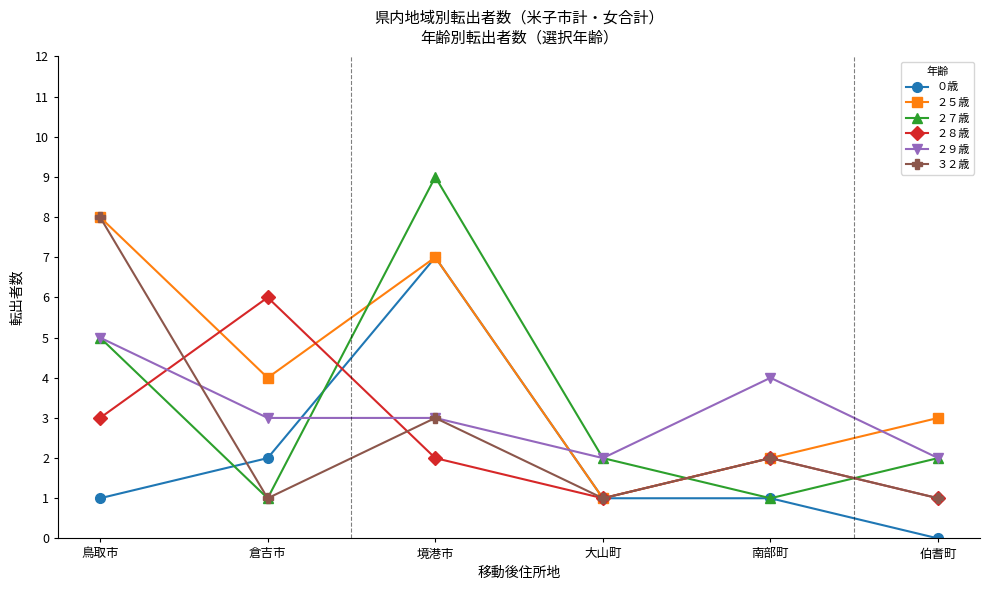

In ２８歳, how many points are lower than both neighbors (excluding endpoints)?

1